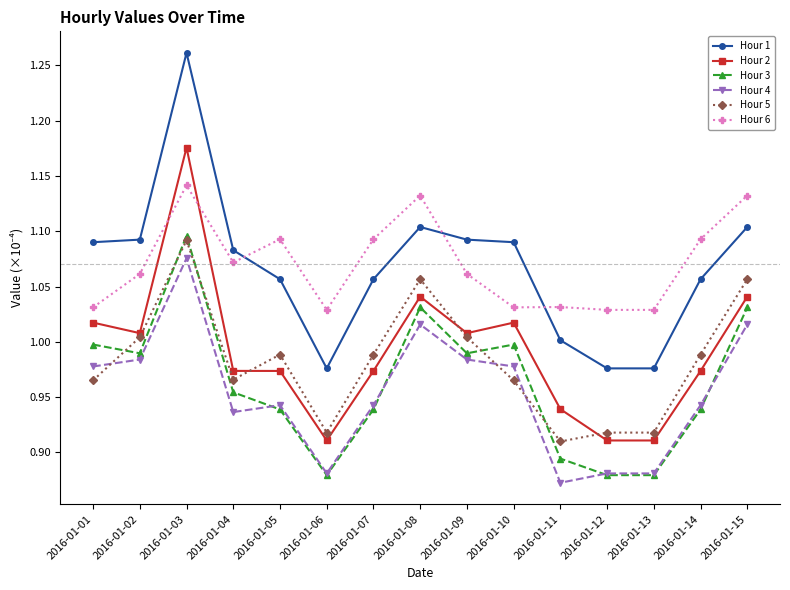

At which label is Hour 1 closest to 1?

2016-01-11